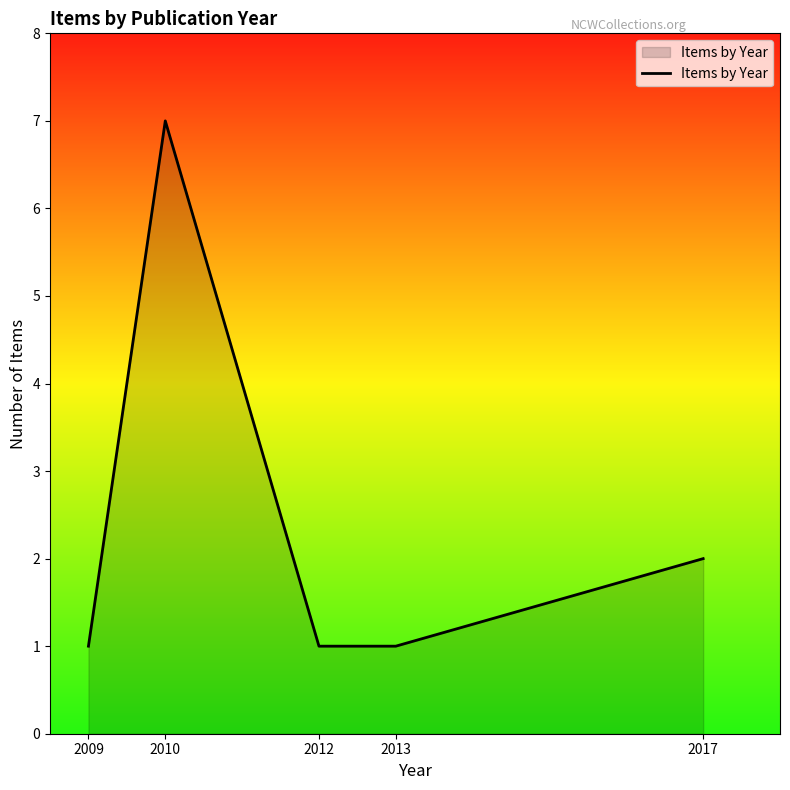

Reading right to left, what are all the values shown in this chart?

2	1	1	7	1